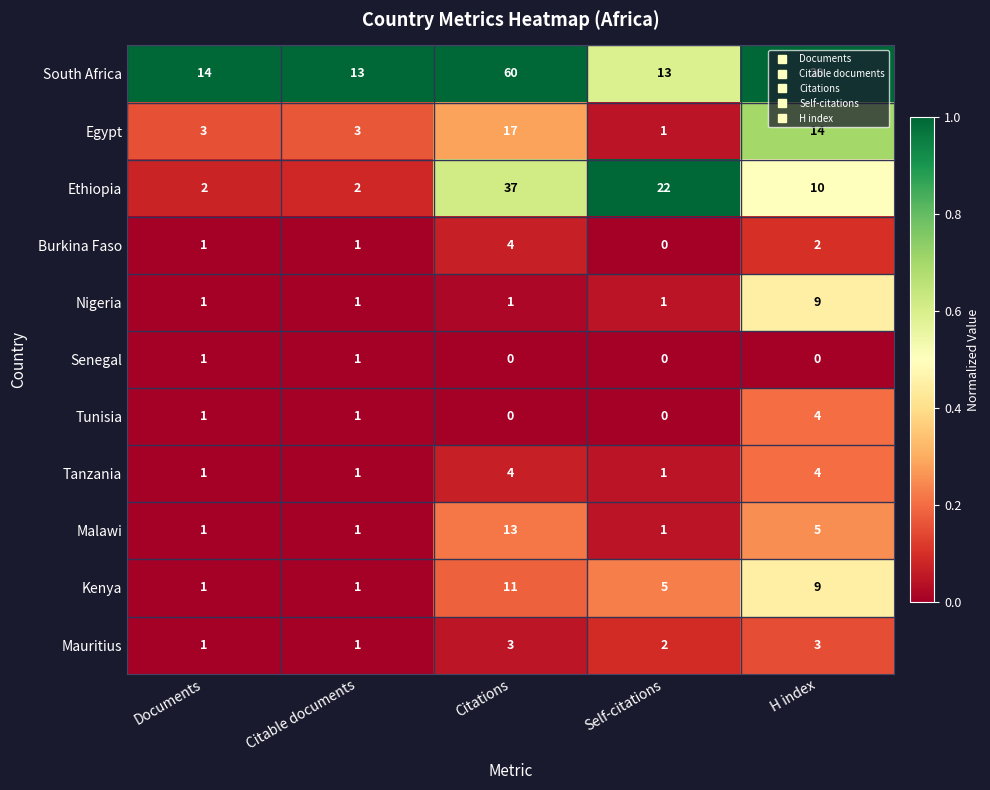

What is the difference between the maximum and minimum values in the Ethiopia series?

35